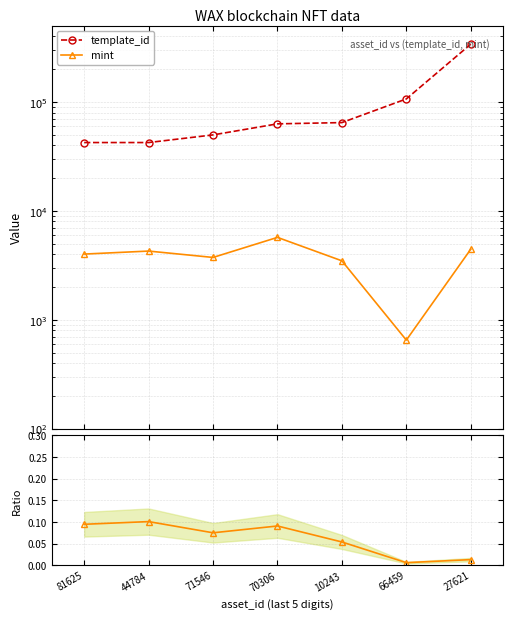

True or false: template_id and mint / template_id cross at least once.

False